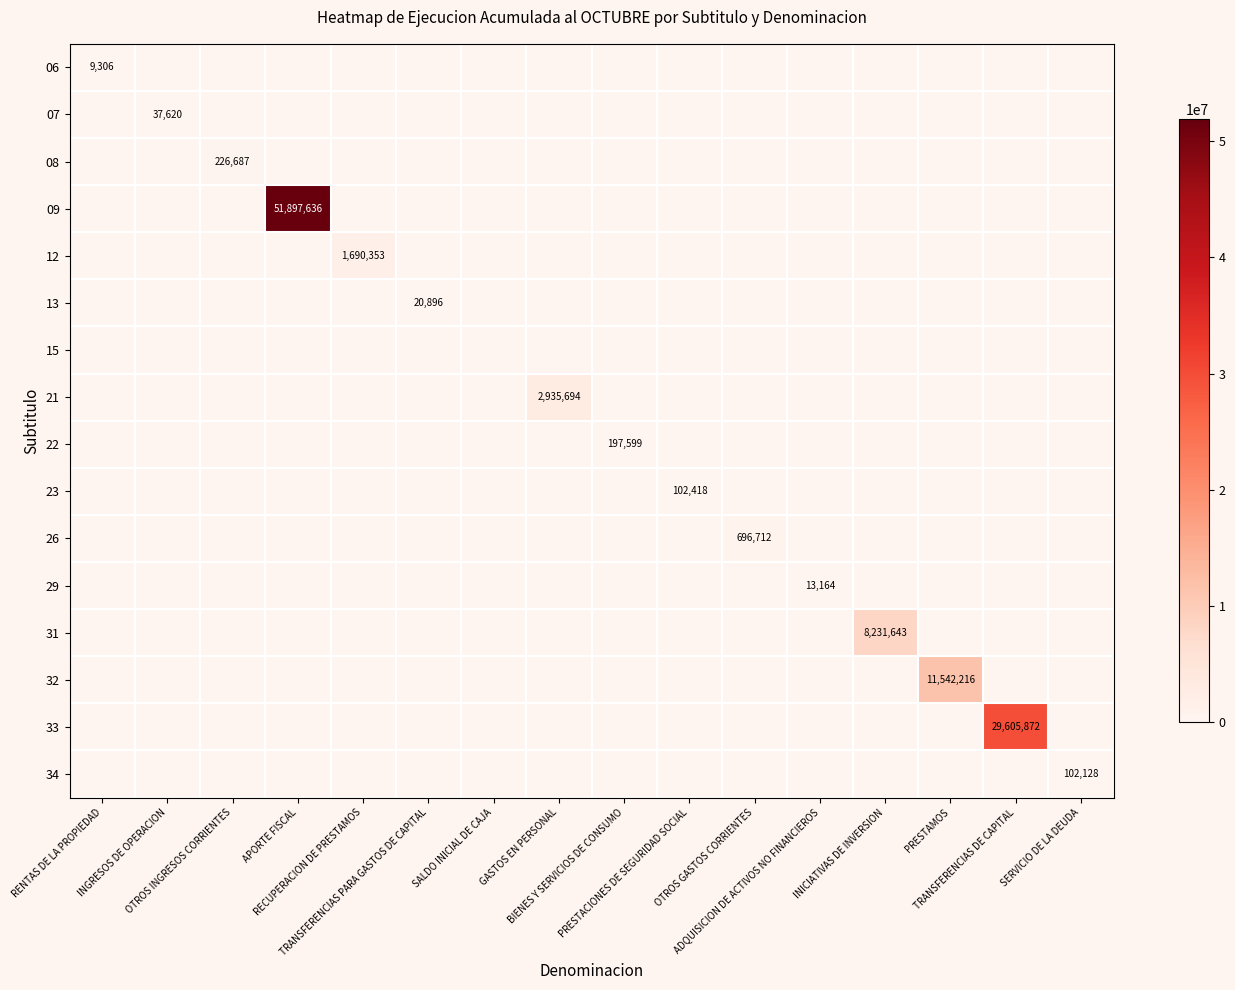

Between PRESTACIONES DE SEGURIDAD SOCIAL and SERVICIO DE LA DEUDA, which series saw the biggest shift?

23